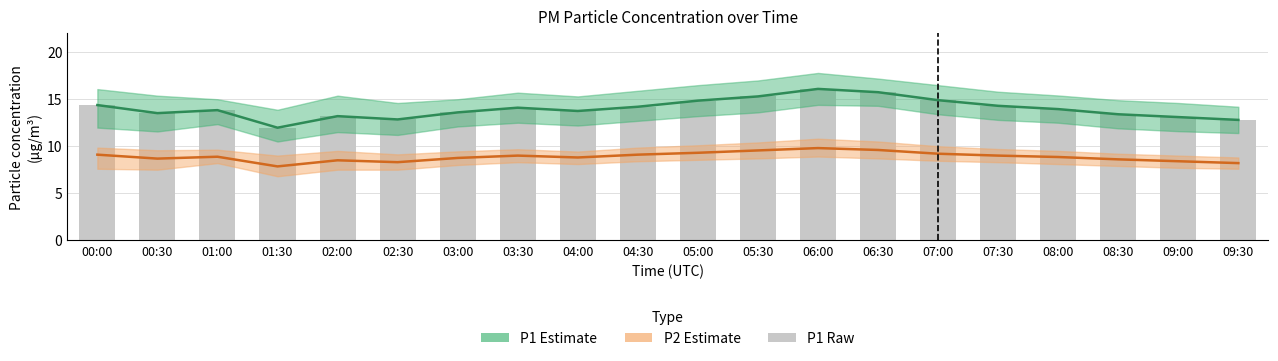

What is the sum of all P1 estimate values?

279.9